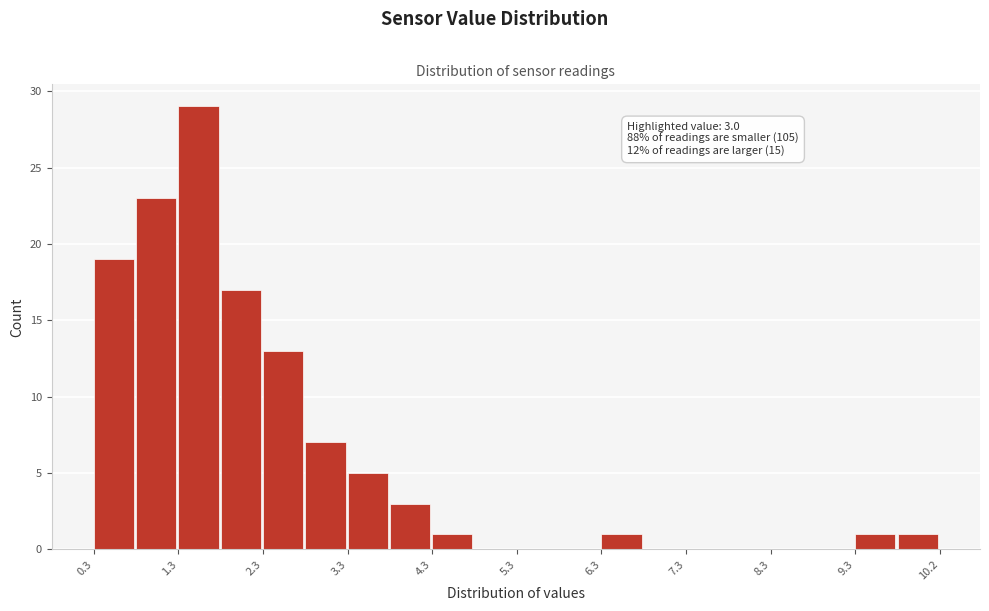

Which range on the x-axis has the tallest bar?

1.3 to 1.8